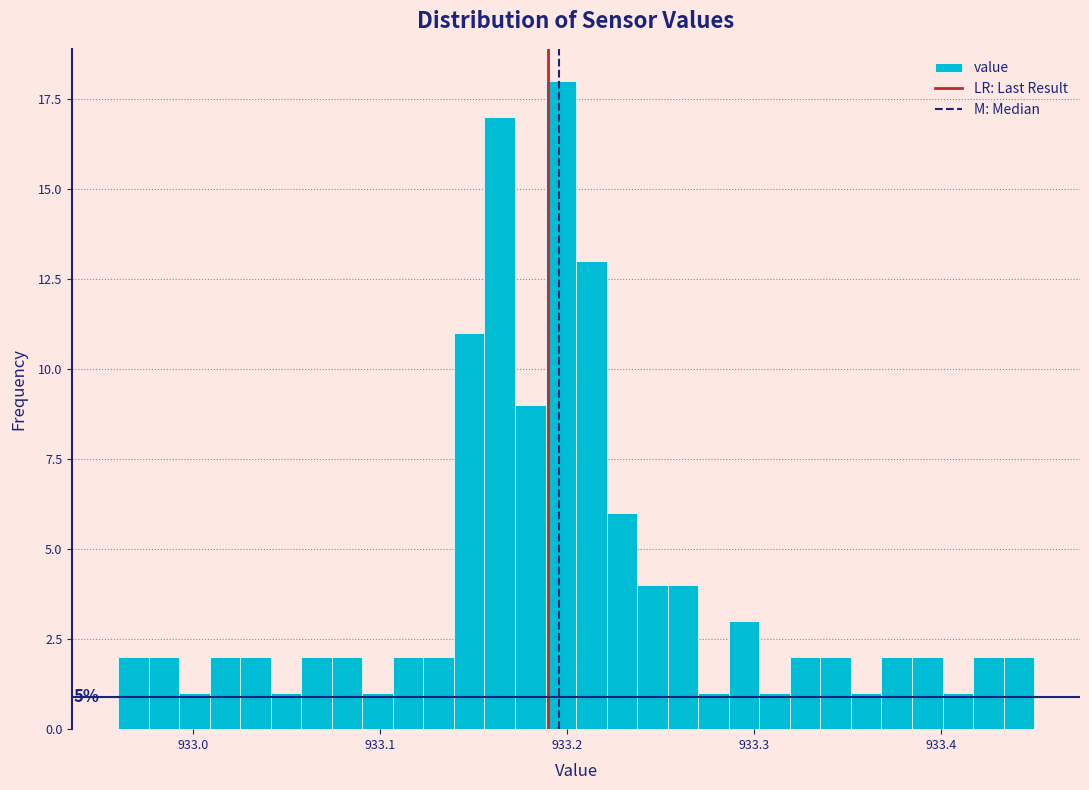

Around what value on the x-axis is the tallest bar? Give the approximate position of its centre, as read against the axis.

933.20